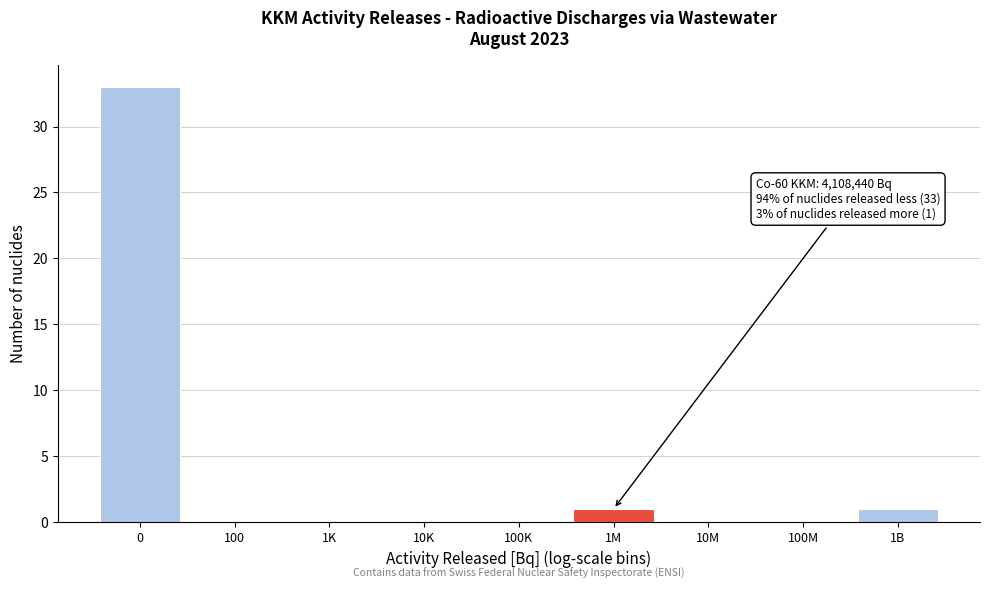

Reading left to right, what are all the values shown in this chart?

0=33	100=0	1K=0	10K=0	100K=0	1M=1	10M=0	100M=0	1B=1